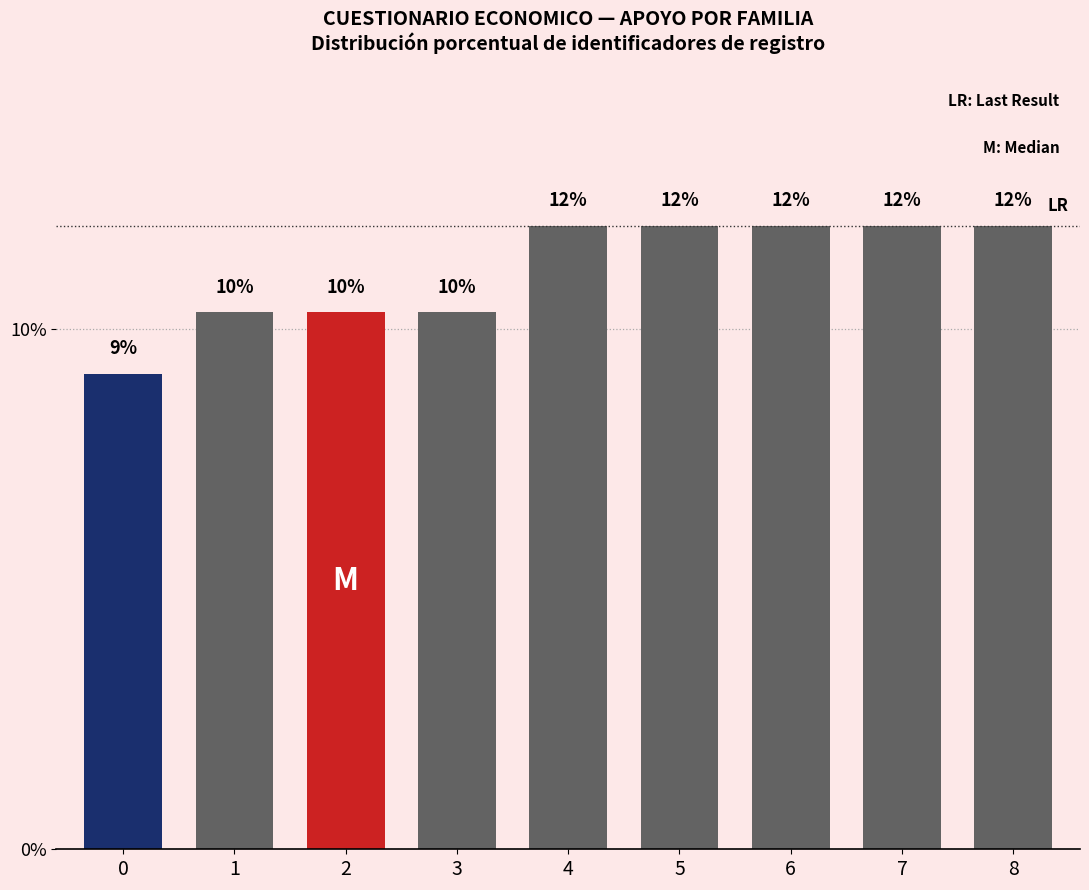

How many series are shown in this chart?

1